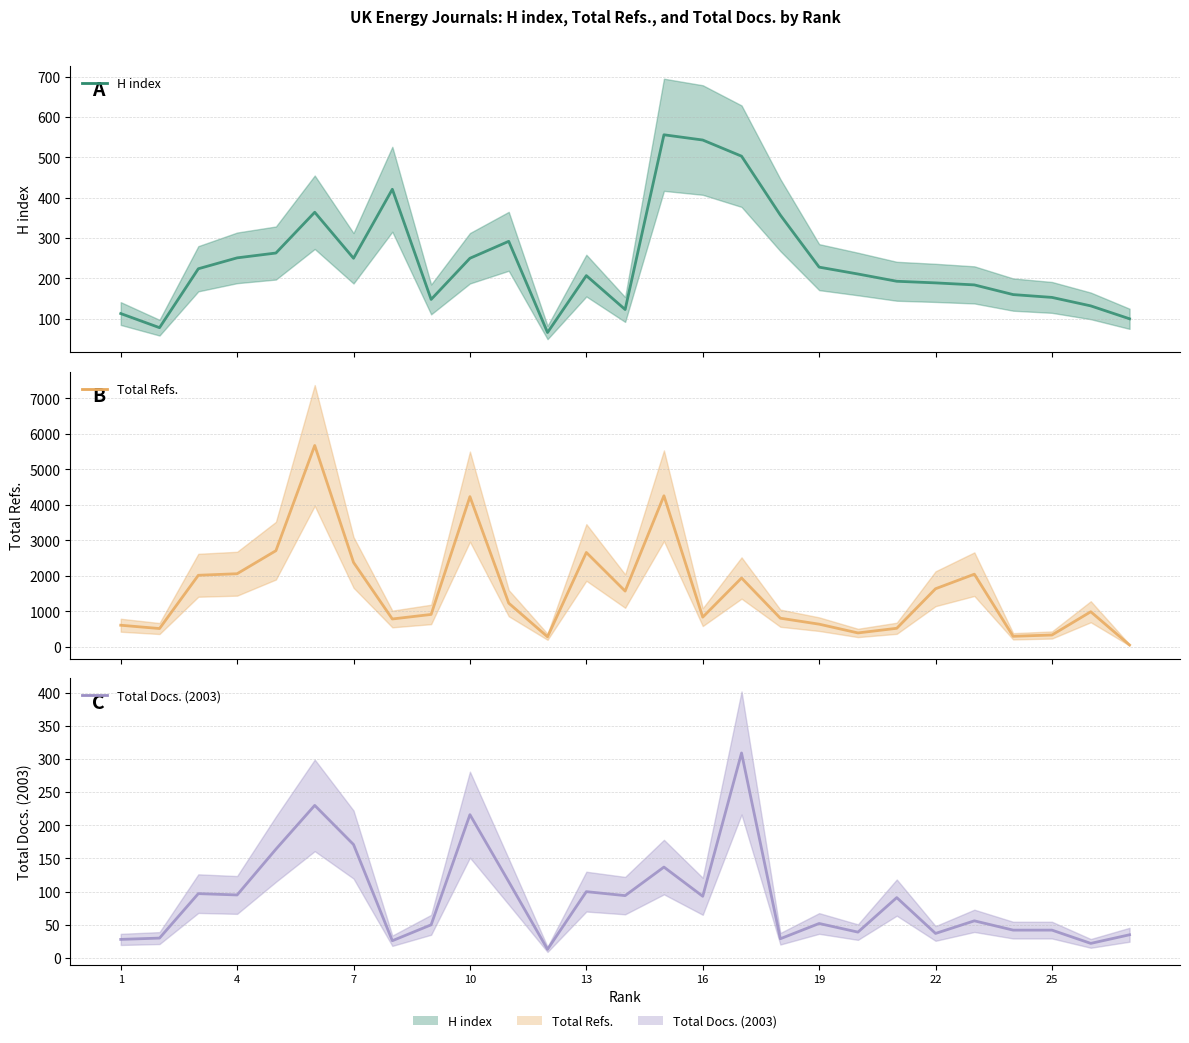

How many values in the Total Docs. (2003) series exceed 56?

13